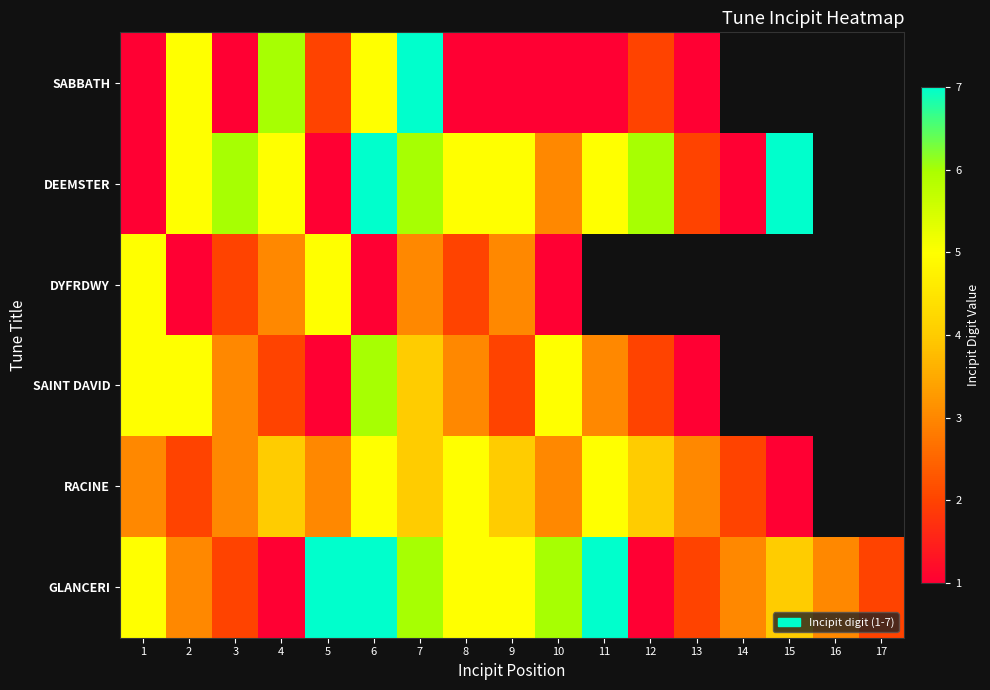

Rank the series by their maximum value, from highest to lowest.

SABBATH, DEEMSTER, GLANCERI, SAINT DAVID, DYFRDWY, RACINE